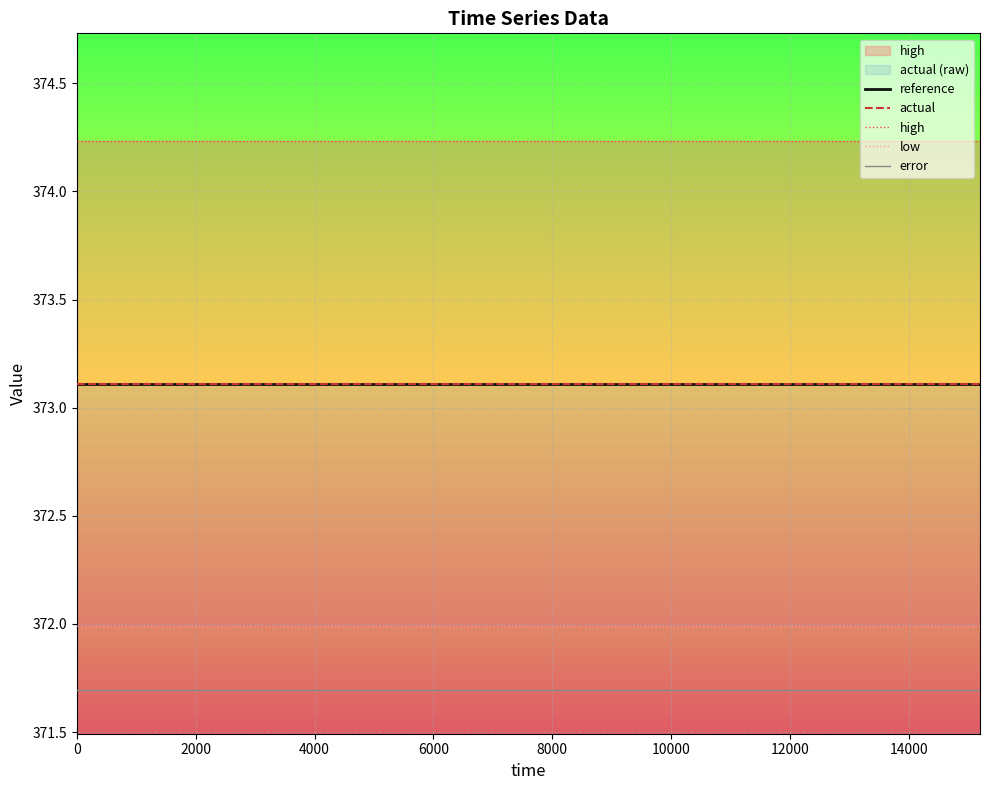

Is this an area chart (filled region under the line)?

No